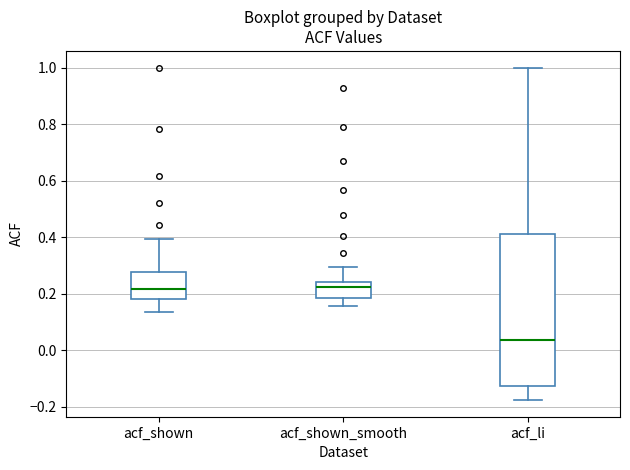

Where does the upper whisker of the box for acf_shown end on the y-axis? The values are not printed on the chart, so give them approximately, as read against the axis.

0.40